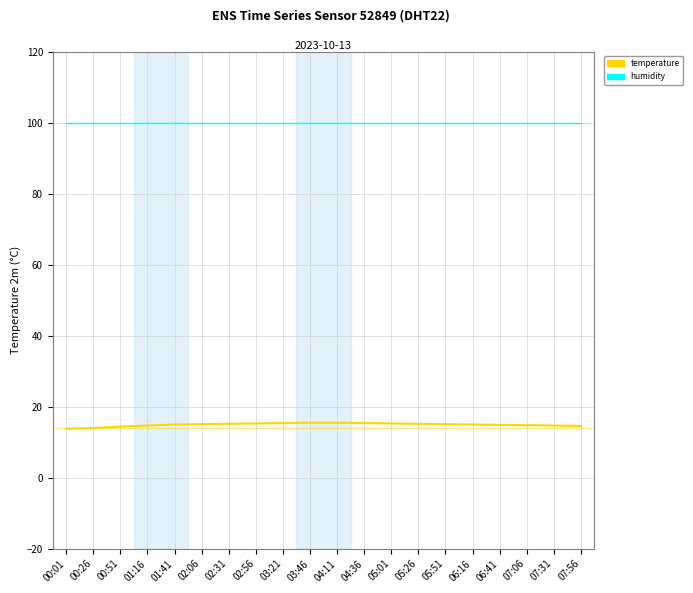

True or false: temperature and humidity cross at least once.

False